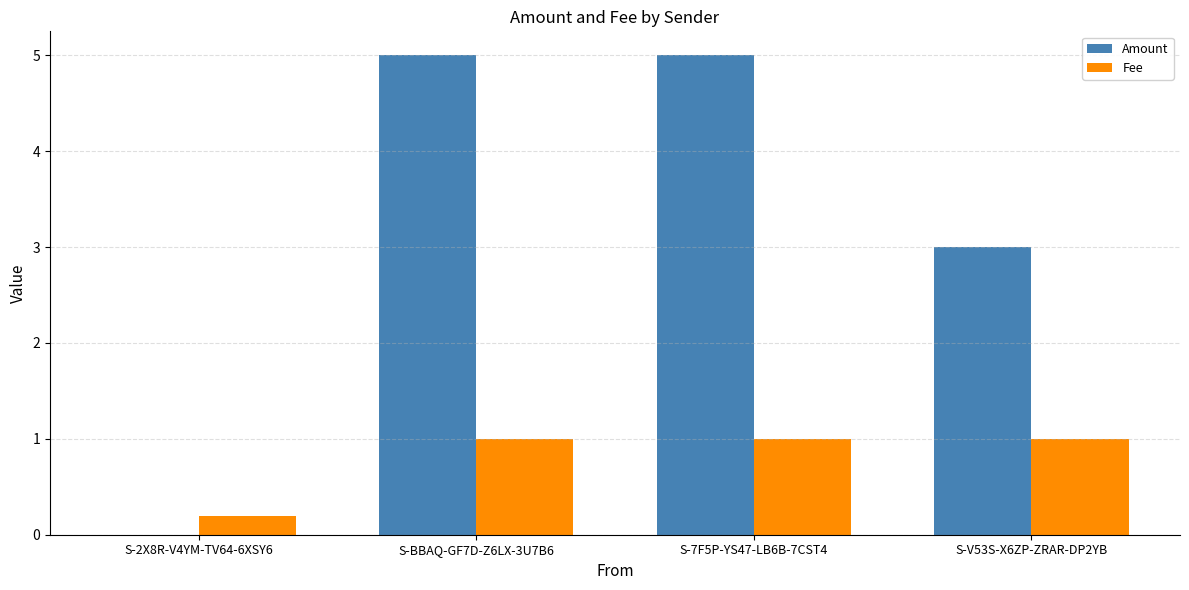

What is the maximum value shown in the chart?

5.0